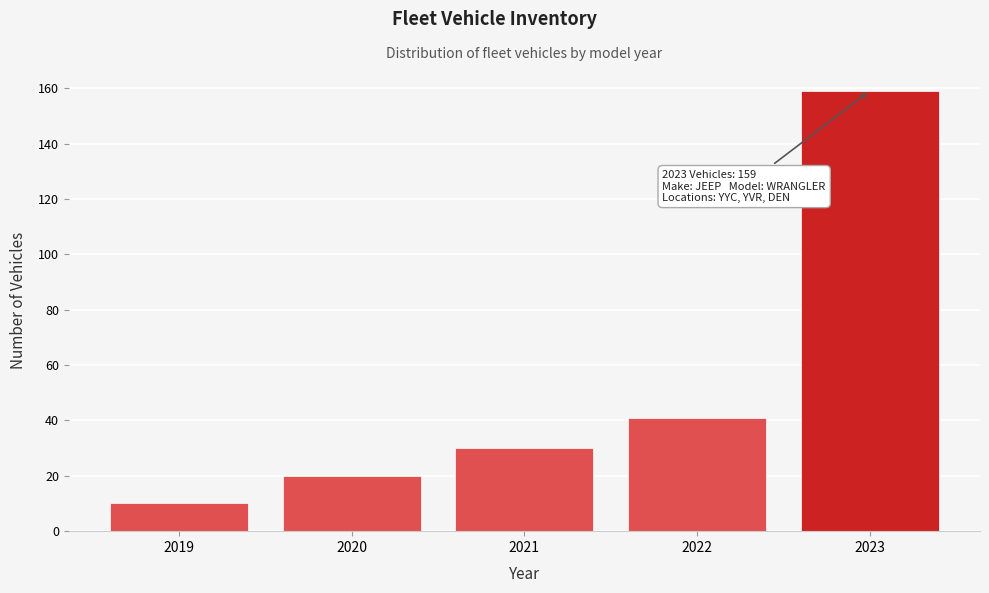

Reading left to right, list all the values displayed in this chart.

10	20	30	41	159